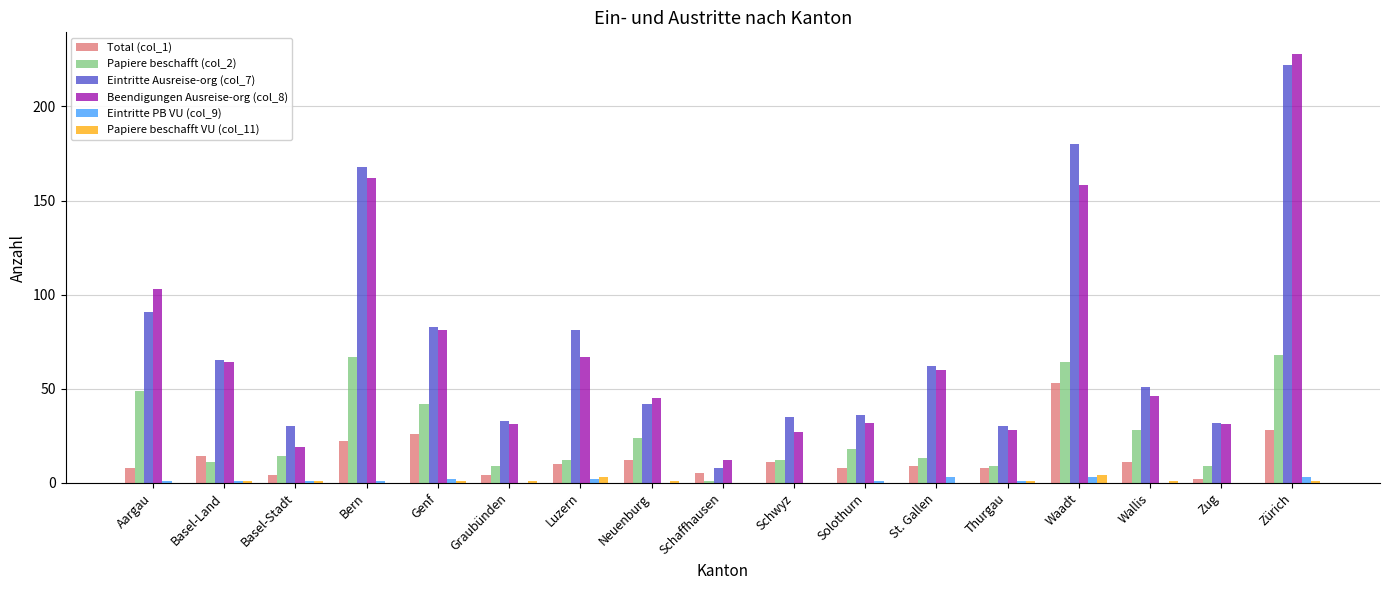

The value of Beendigungen Ausreise-org (col_8) at Basel-Land is 98. True or false?

False